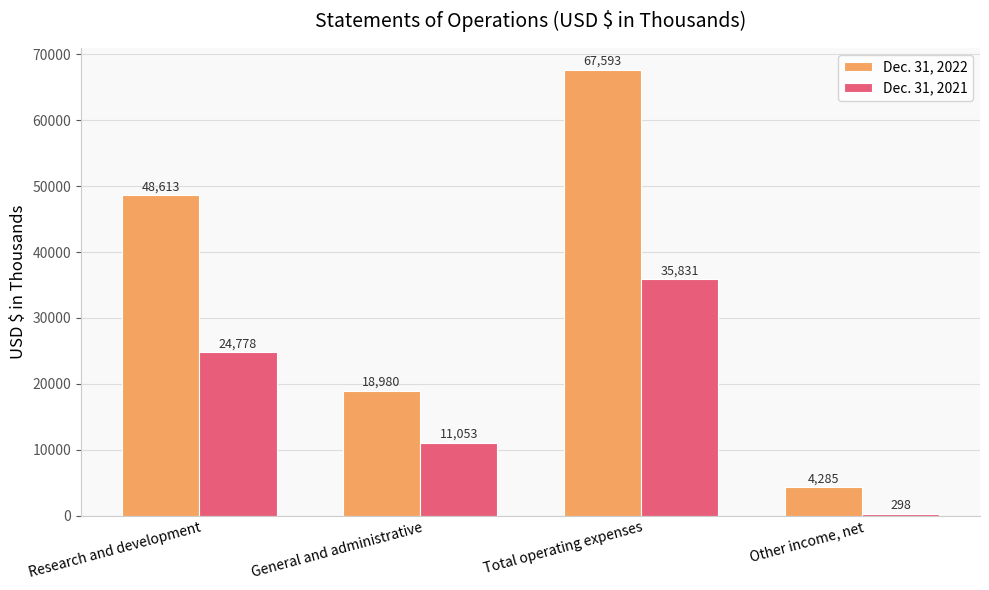

Reading left to right, what are all the values shown in this chart?

Dec. 31, 2022: 48613	18980	67593	4285
Dec. 31, 2021: 24778	11053	35831	298